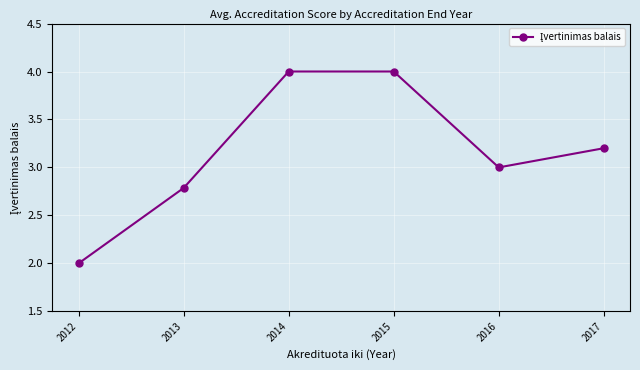

What is the value of the 2nd point from the left?

2.8